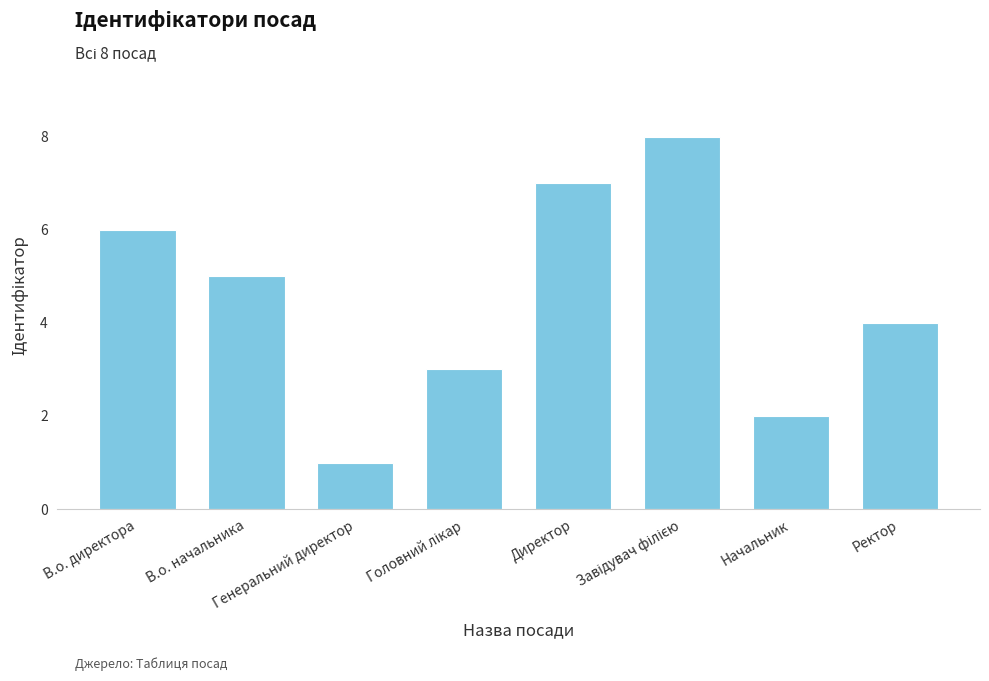

What is the sum of all values?

36